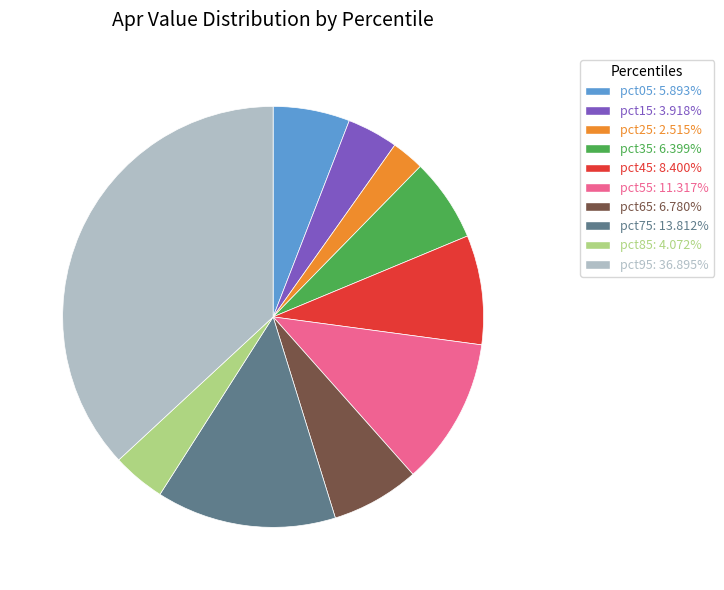

Which slice is the smallest?

pct25